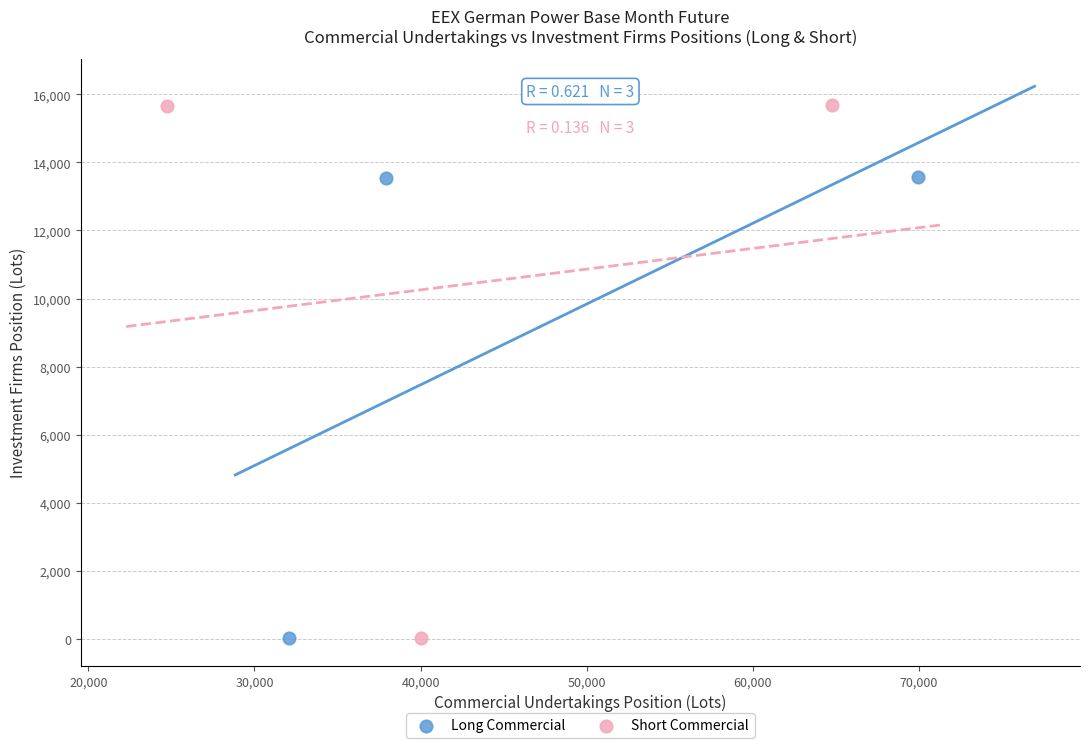

Which series contains the highest Y value?

Short Commercial